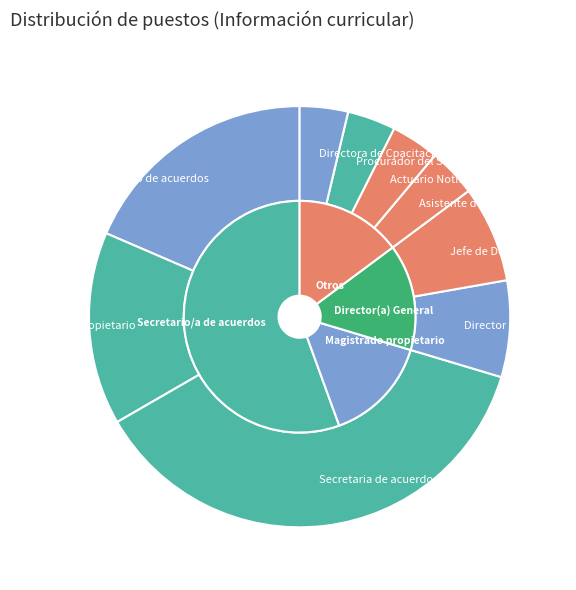

True or false: Secretaria de acuerdos accounts for 37% of the total.

True